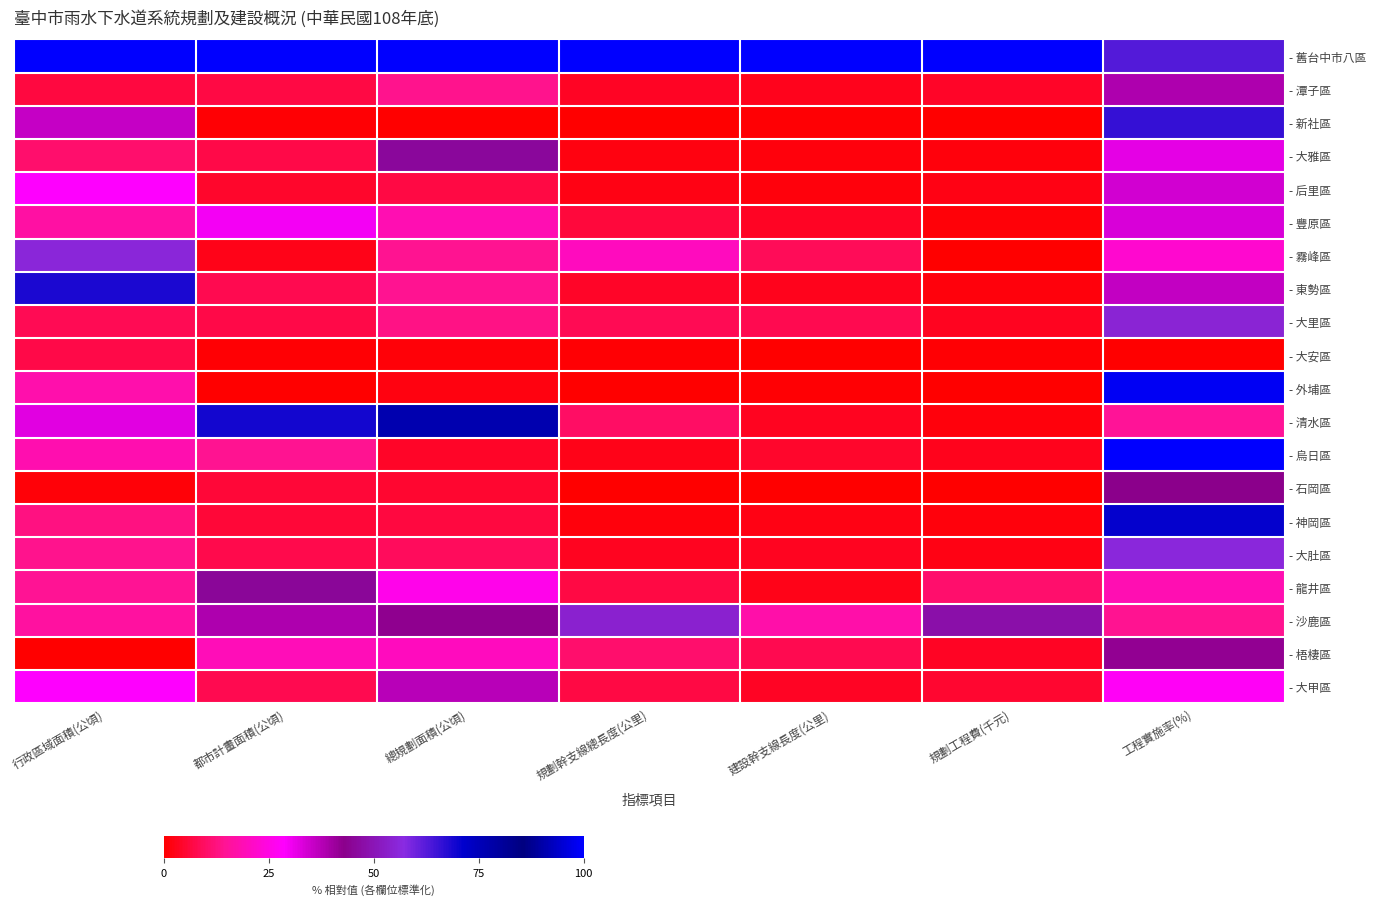

List the series in order of their peak value, highest first.

- 舊台中市八區, - 烏日區, - 外埔區, - 清水區, - 神岡區, - 東勢區, - 新社區, - 大肚區, - 霧峰區, - 大里區, - 沙鹿區, - 大雅區, - 龍井區, - 石岡區, - 梧棲區, - 潭子區, - 大甲區, - 后里區, - 豐原區, - 大安區